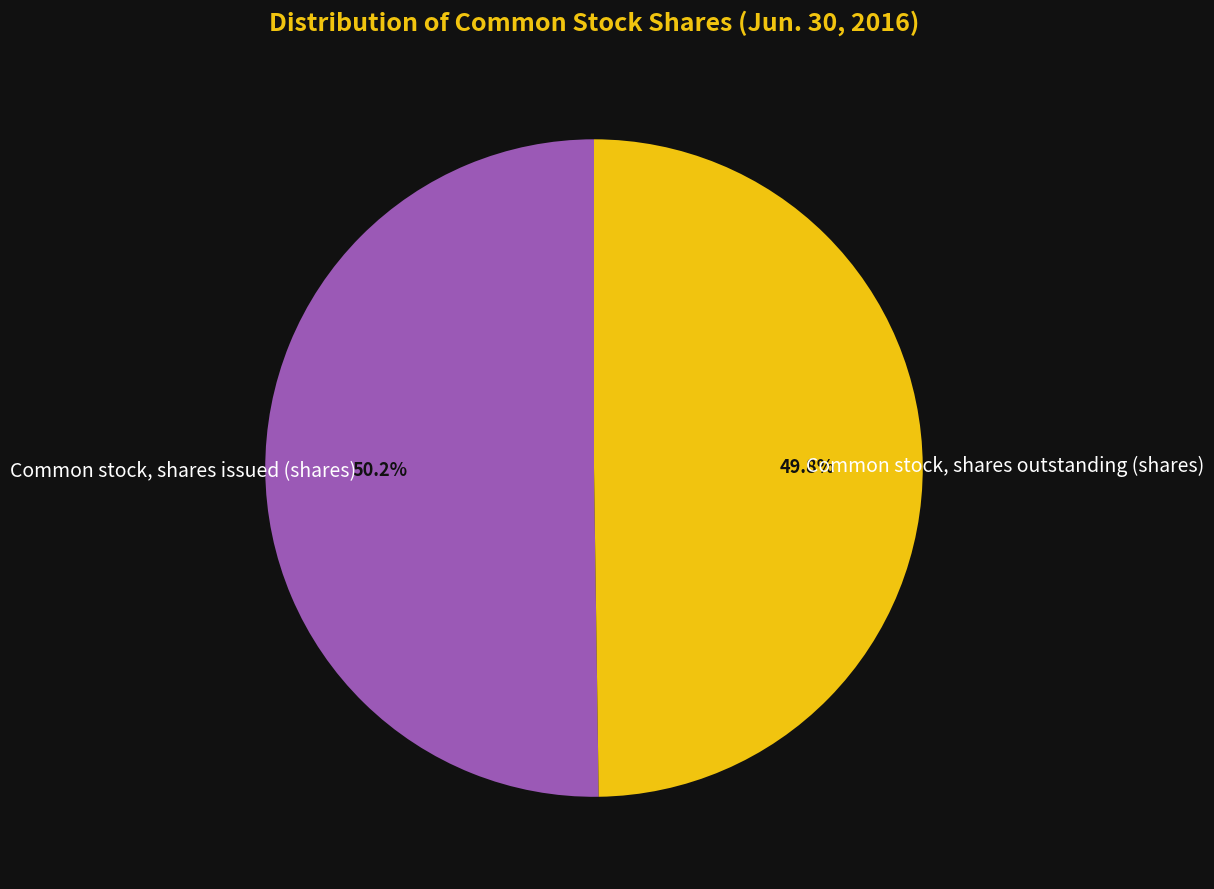

Is there any slice that represents more than half of the pie?

Yes